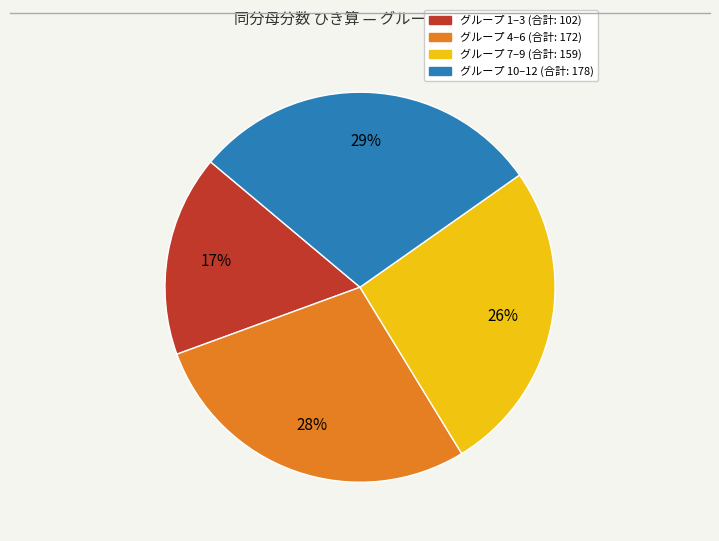

To the nearest percent, what is the difference between the largest and smallest slice percentages?

12%